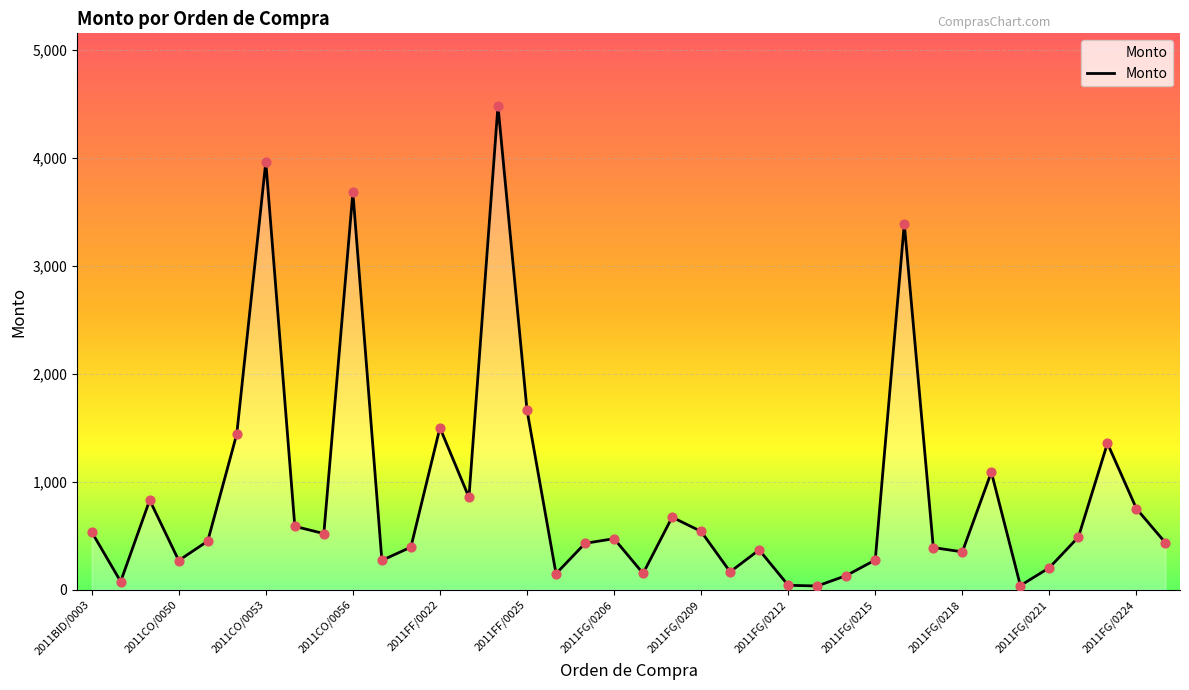

What is the greatest value displayed?

4482.0